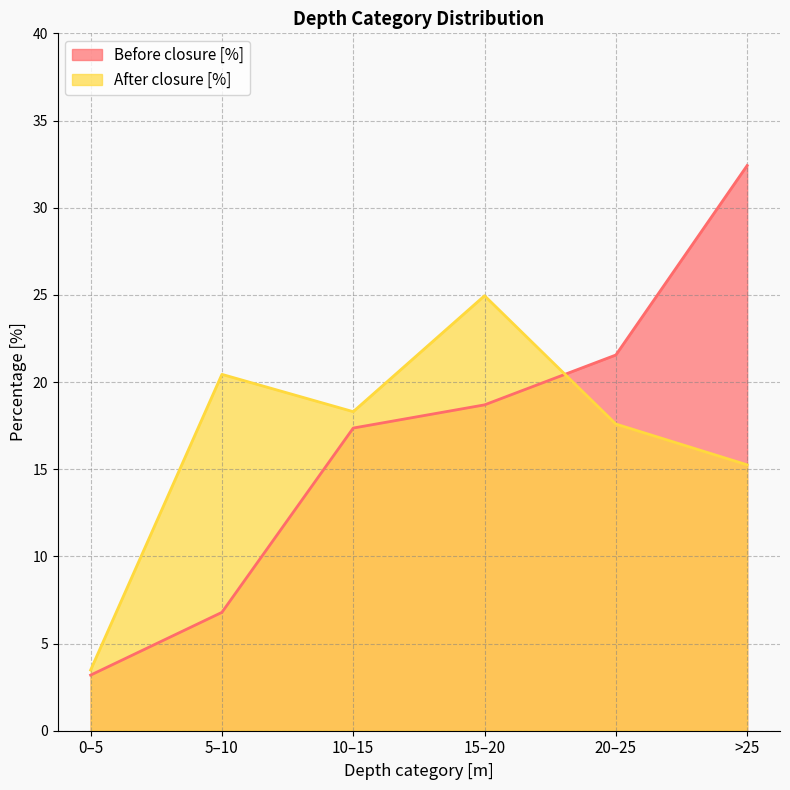

Reading right to left, extract all data points from this chart.

Before closure [%]: 32.4	21.6	18.7	17.4	6.8	3.2
After closure [%]: 15.2	17.6	24.9	18.3	20.4	3.5